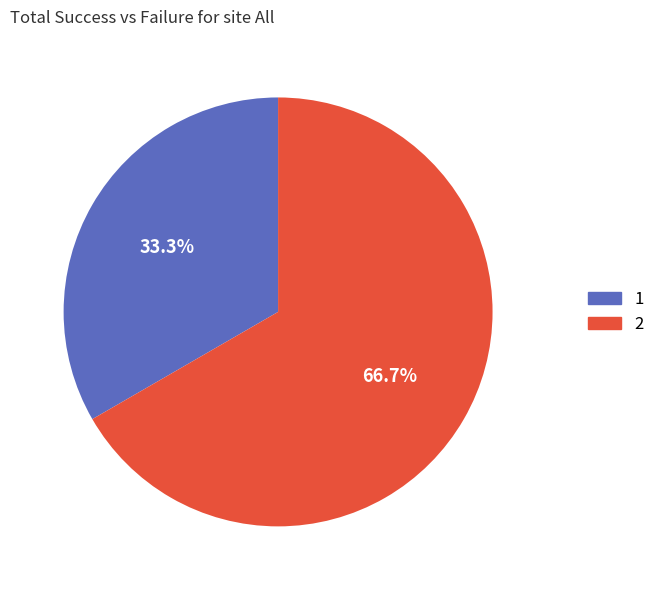

Approximately how many times larger is the value at 2 compared to 1?

2.0